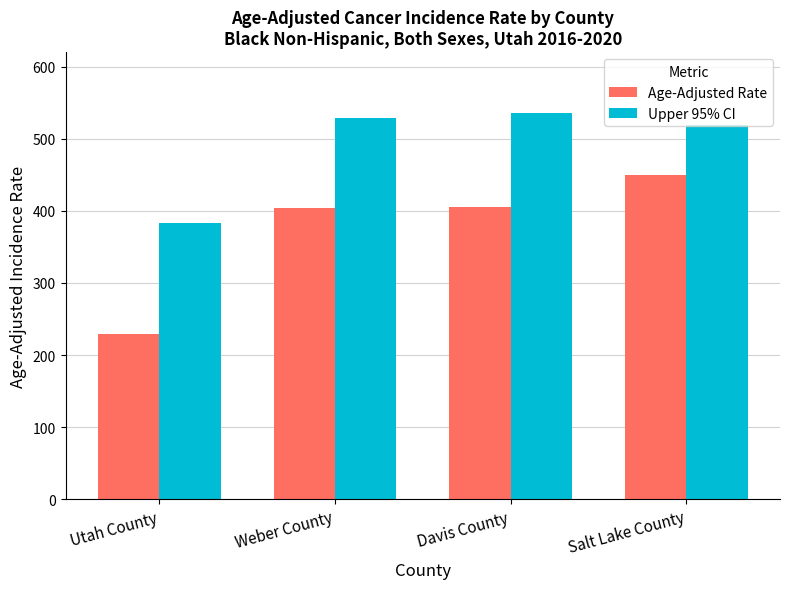

What is the difference between the highest and lowest values at Davis County?

129.1